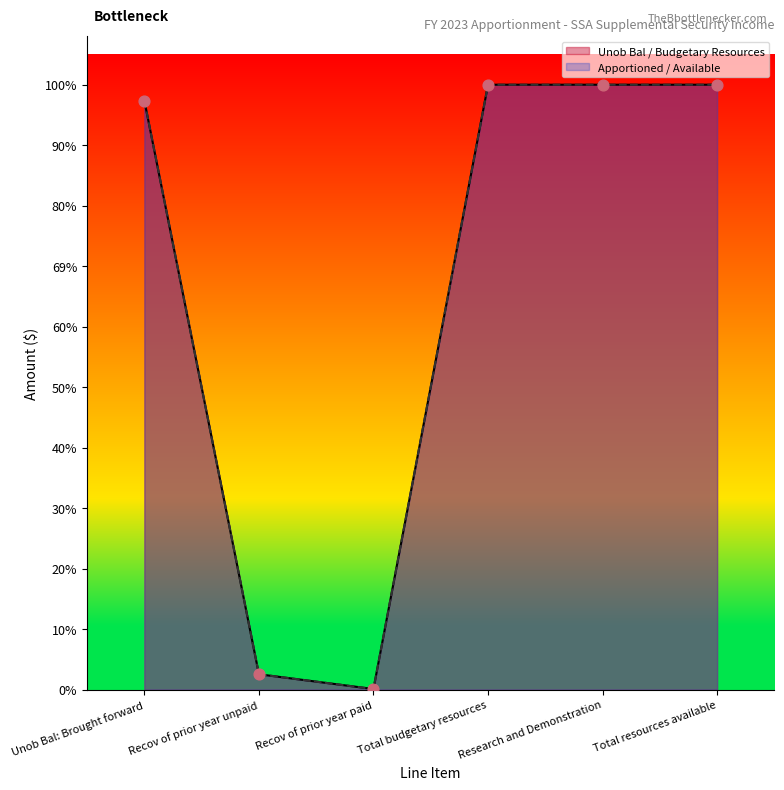

Which series contains the highest Y value?

Unob Bal / Budgetary Resources